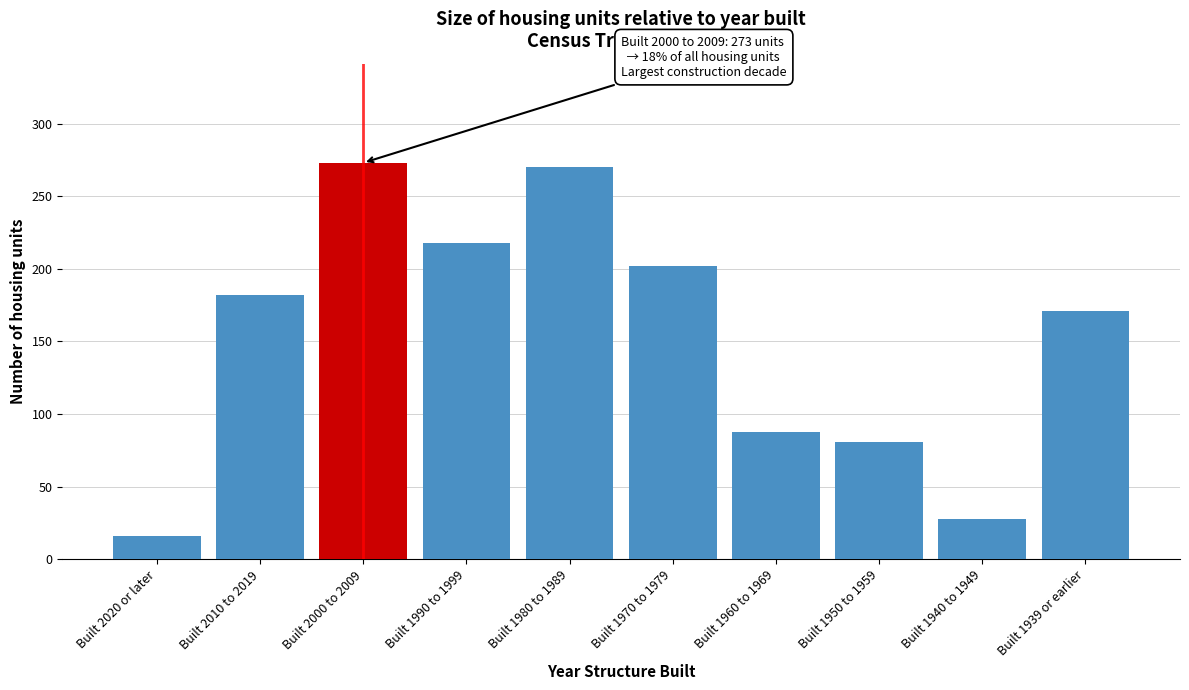

Reading right to left, extract all data points from this chart.

171	28	81	88	202	270	218	273	182	16